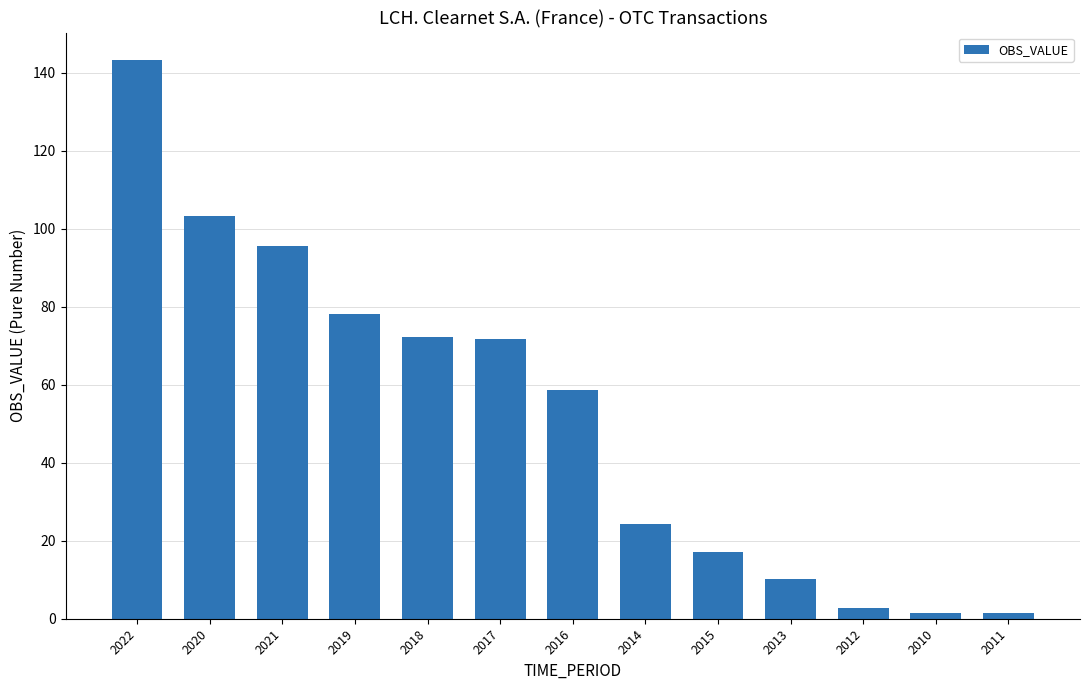

How many values are below 58?

6